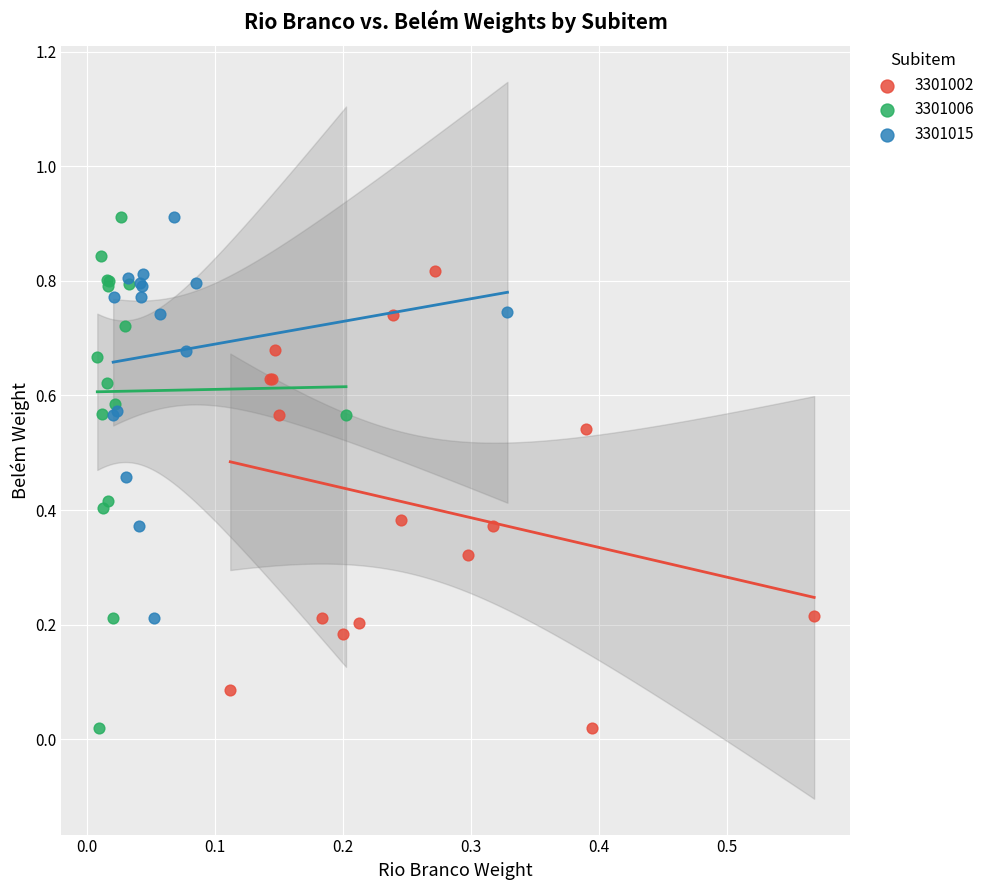

Which series has the largest Y range (max minus min)?

3301006